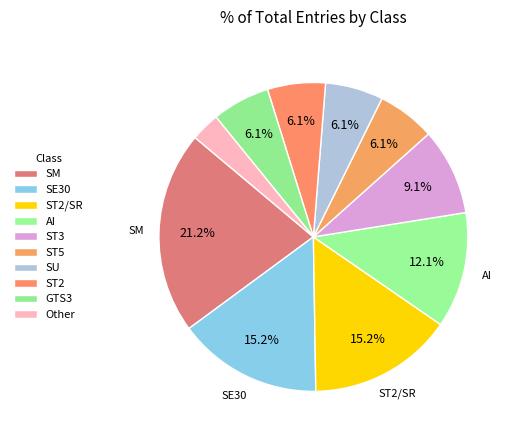

How many segments does this pie chart have?

10